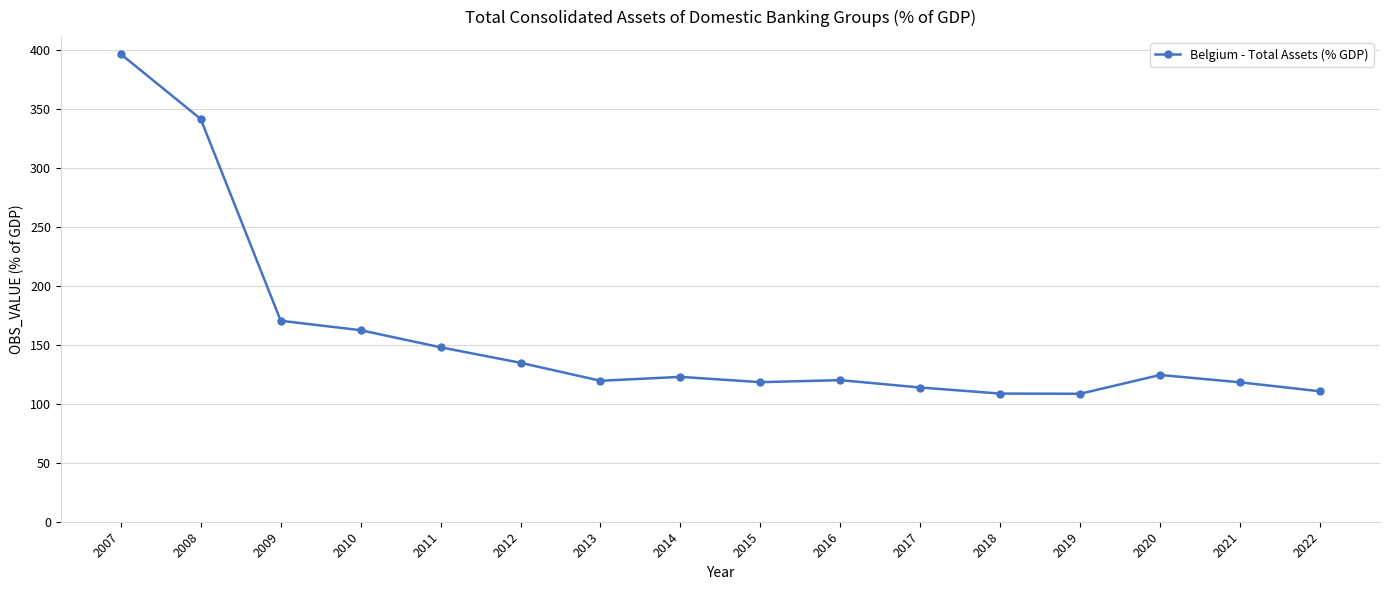

What is the greatest value displayed?

396.4